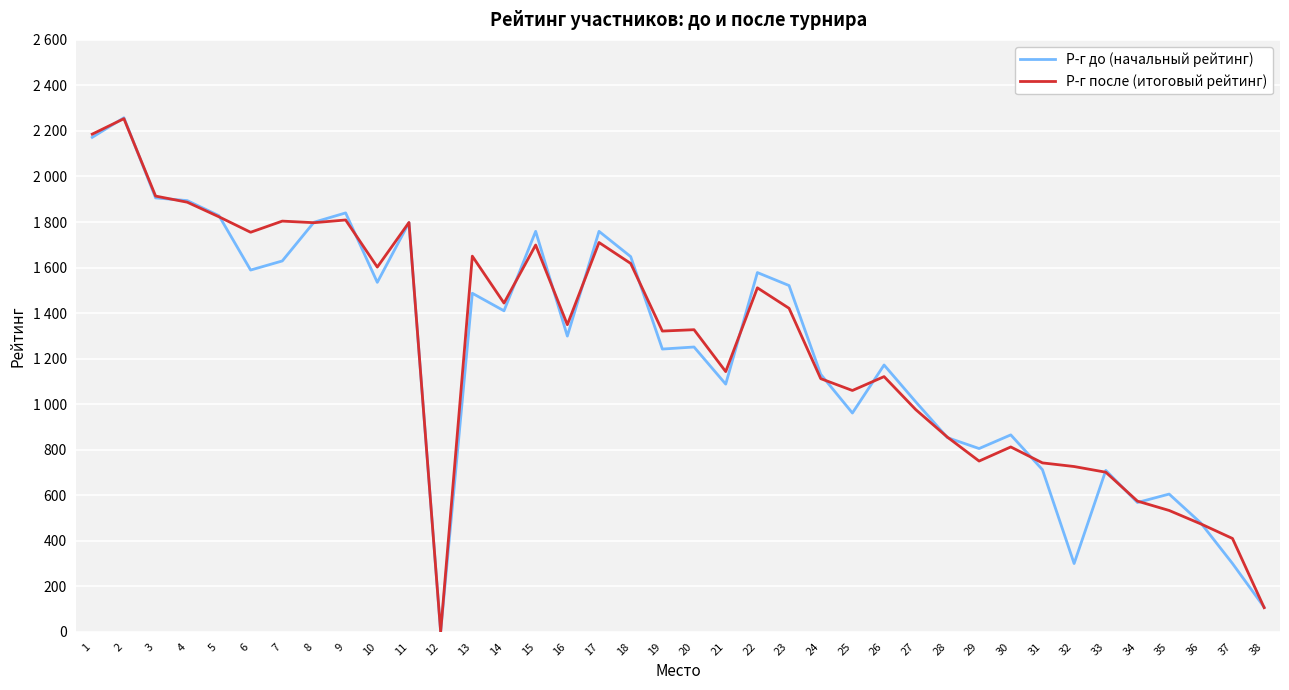

What are all the series names shown in the legend?

Р-г до (начальный рейтинг), Р-г после (итоговый рейтинг)